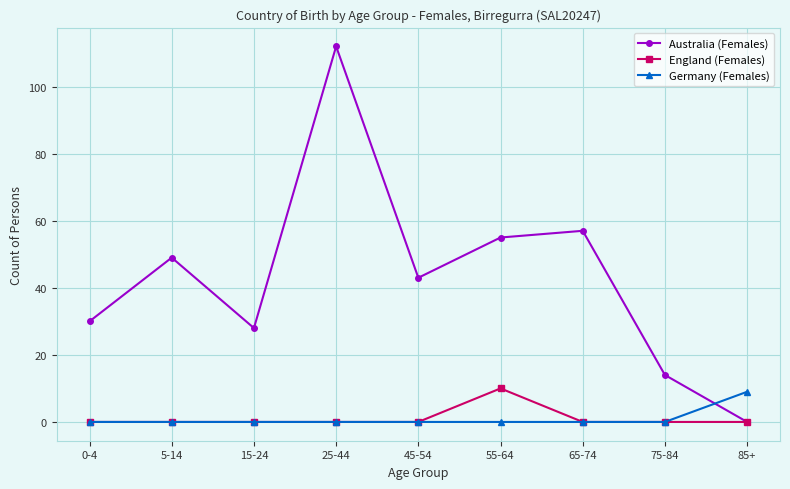

Which series changed the most between 0-4 and 55-64?

Australia (Females)